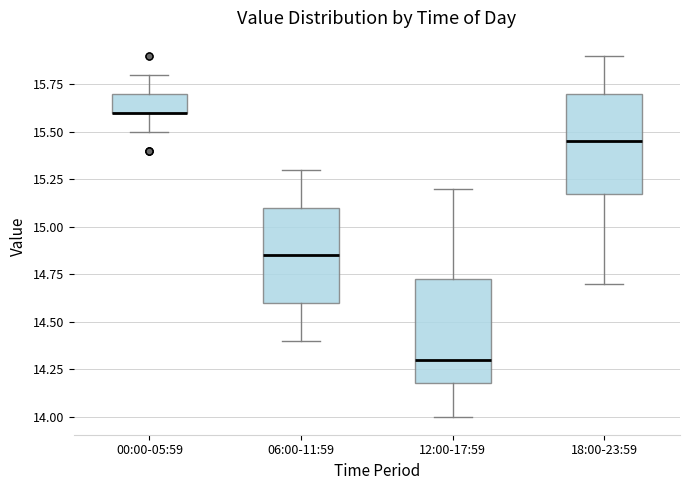

Where is the upper edge of the box for 06:00-11:59 on the y-axis? The values are not printed on the chart, so give them approximately, as read against the axis.

15.10